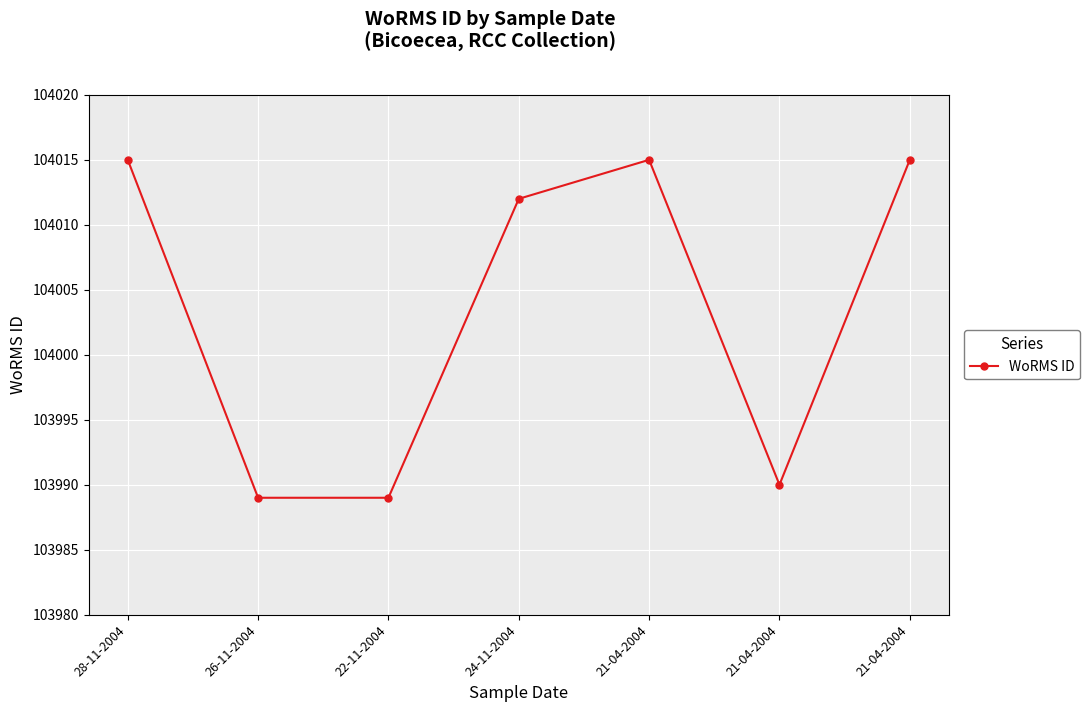

What is the maximum value shown in the chart?

104015